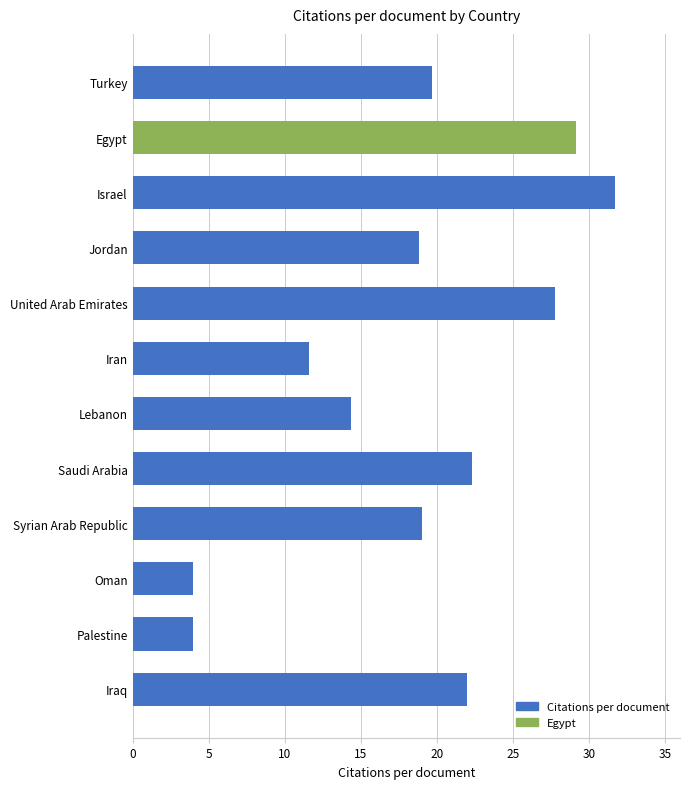

Is it true that the value at Saudi Arabia is 30.0?

False